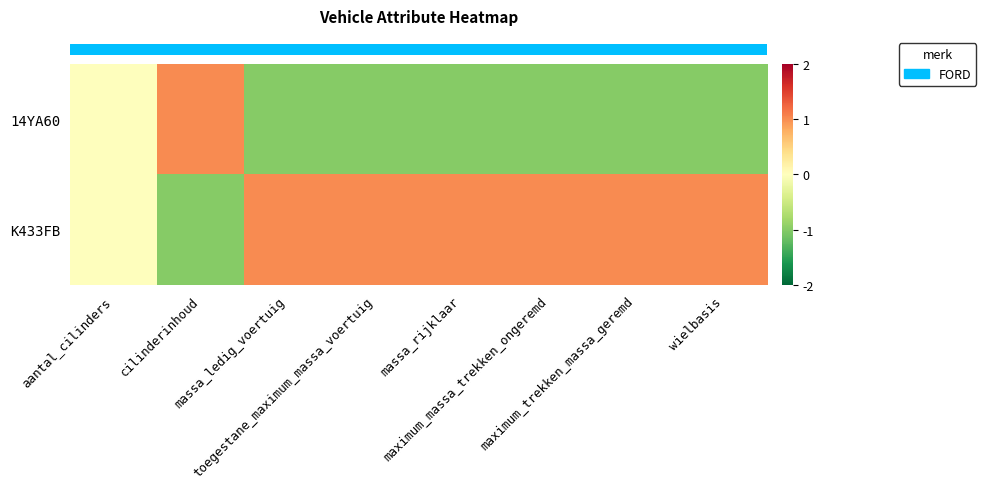

List the series in order of their peak value, highest first.

row_0, row_1